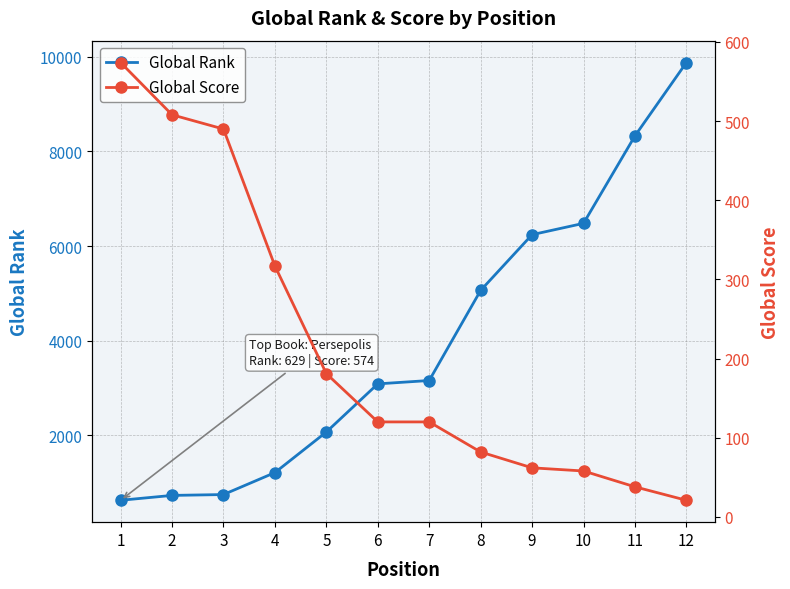

What is the average value of the Global Score series?

214